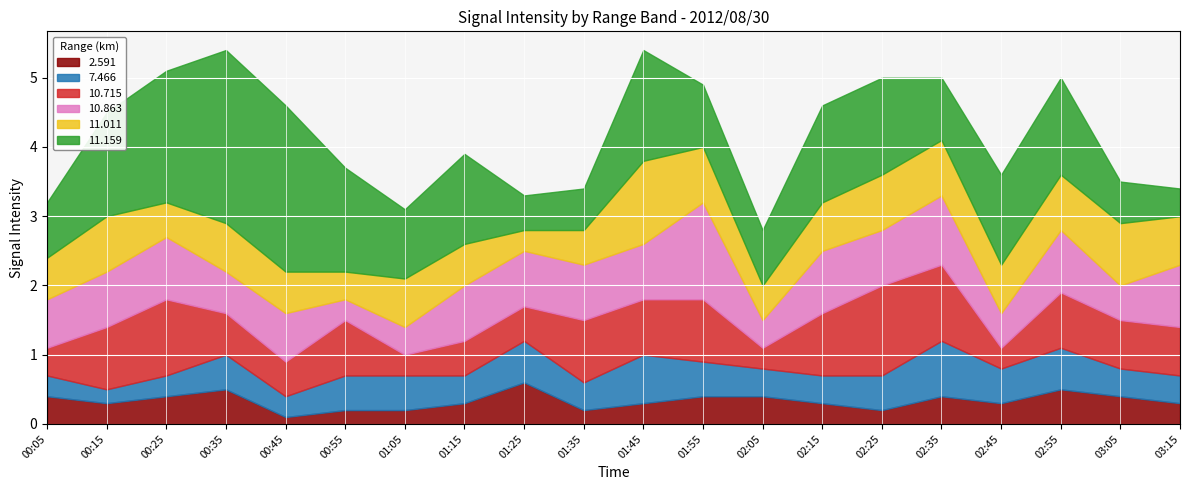

What are all the series names shown in the legend?

2.591, 7.466, 10.715, 10.863, 11.011, 11.159